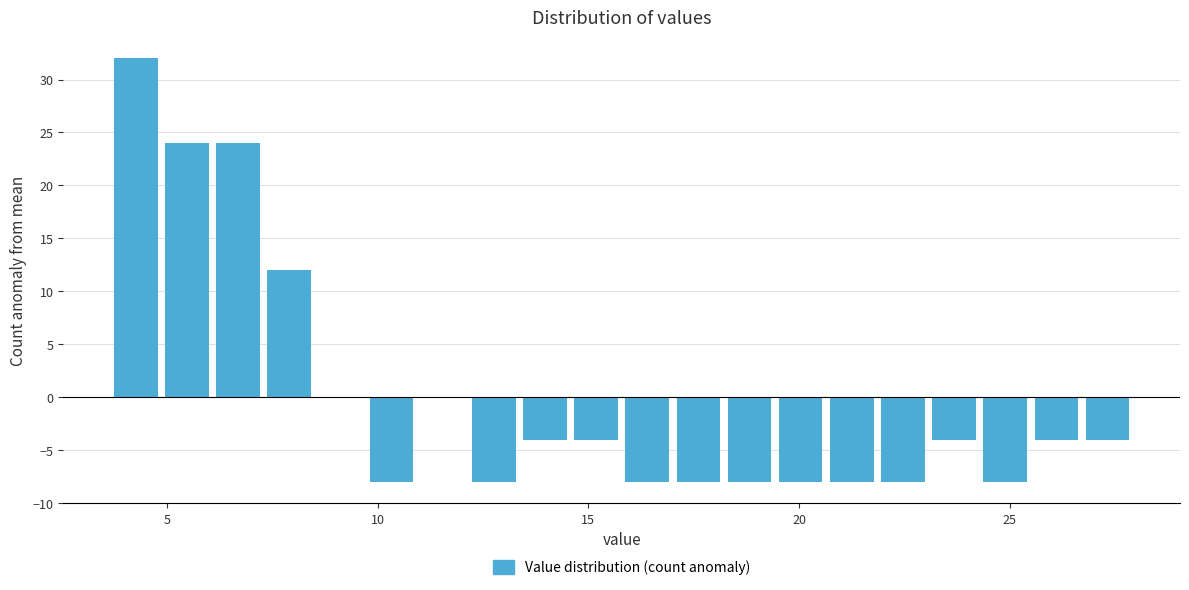

Read against the x-axis, roughly where is the centre of the tallest bar?

4.5